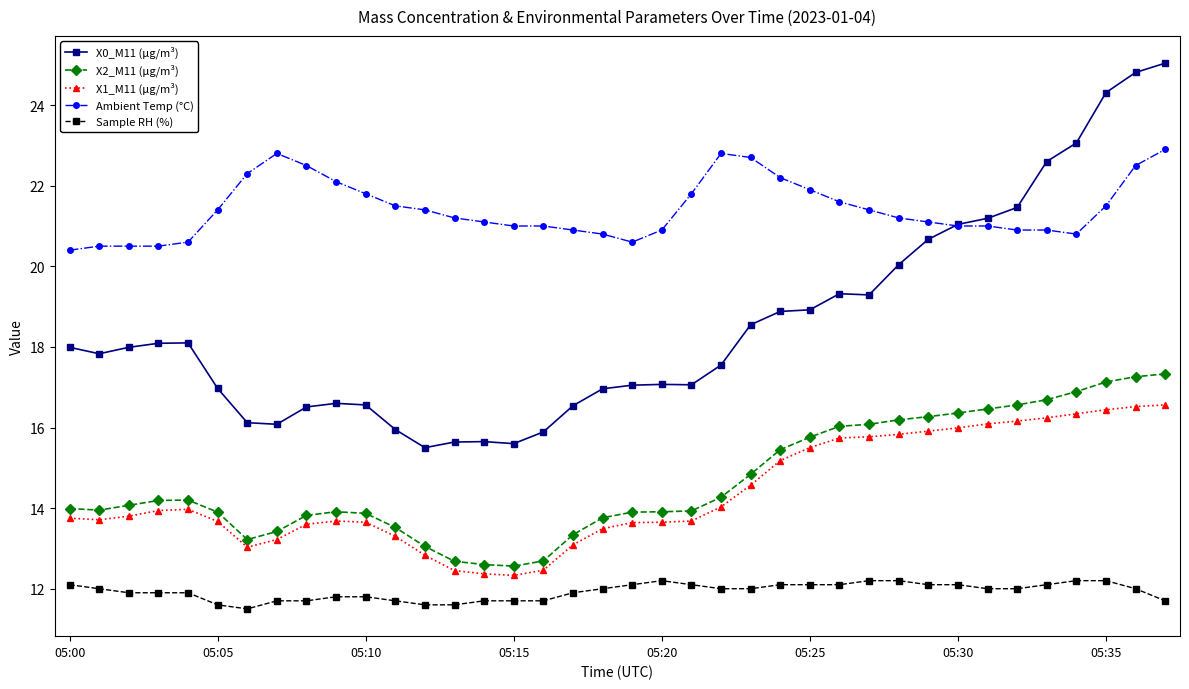

What is the smallest value displayed?

11.5